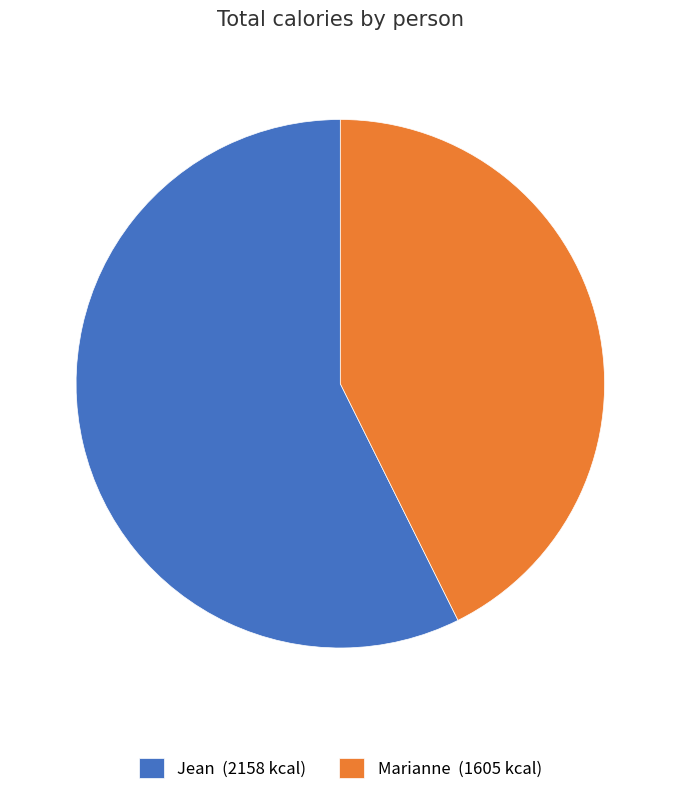

Rank the categories by value from highest to lowest.

Jean, Marianne